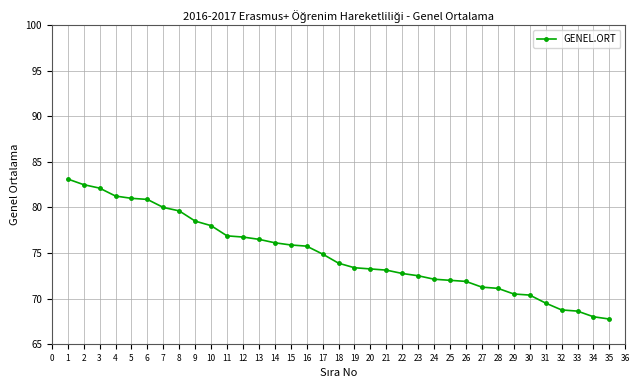

How many lines are shown in the chart?

1